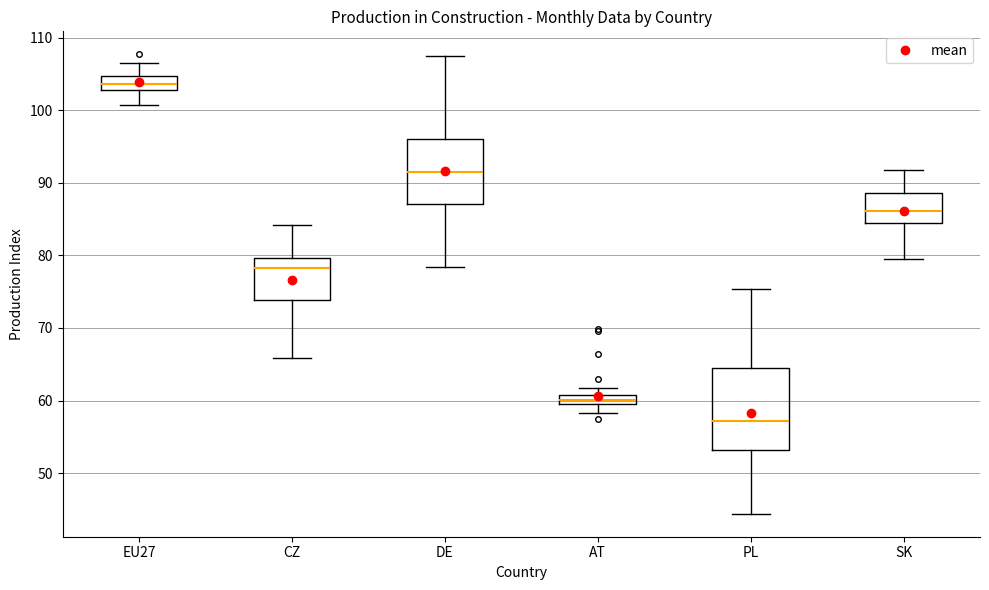

Where is the lower edge of the box for CZ on the y-axis? The values are not printed on the chart, so give them approximately, as read against the axis.

74